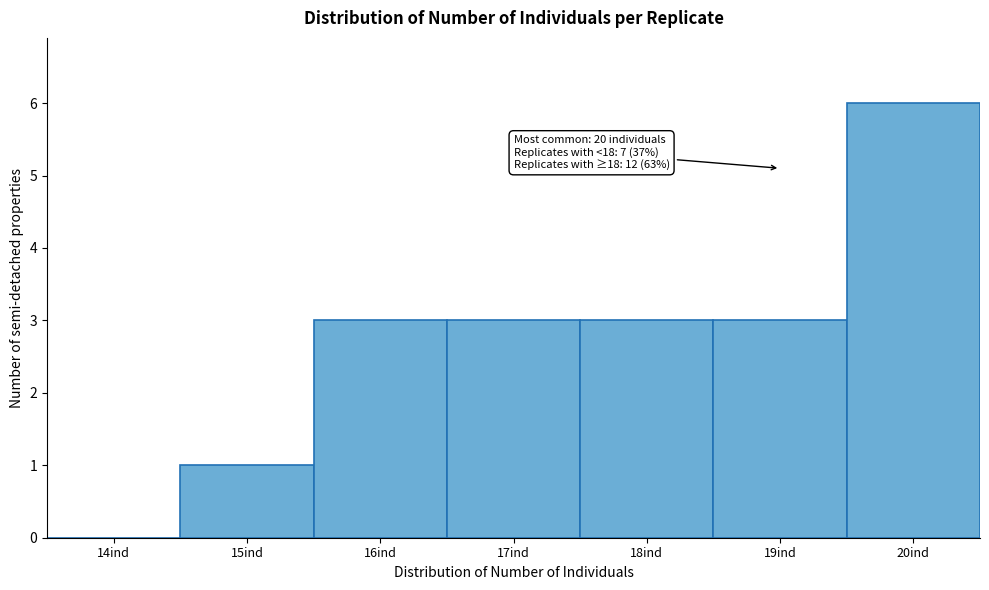

Reading left to right, extract all data points from this chart.

14ind=0	15ind=1	16ind=3	17ind=3	18ind=3	19ind=3	20ind=6